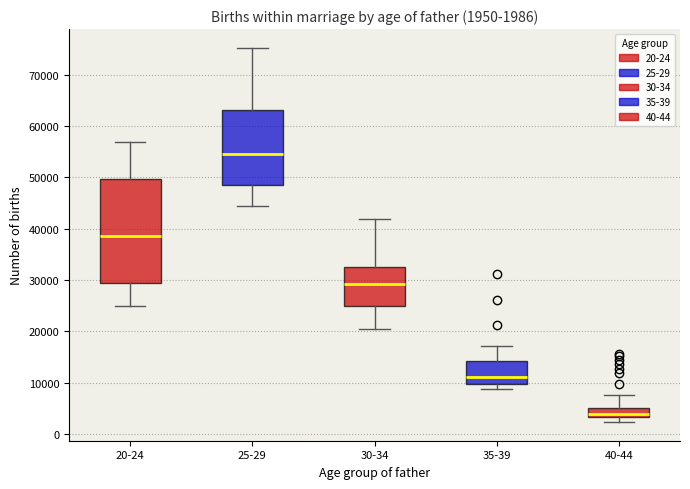

Which box is the tallest, from its lower edge to its upper edge?

20-24